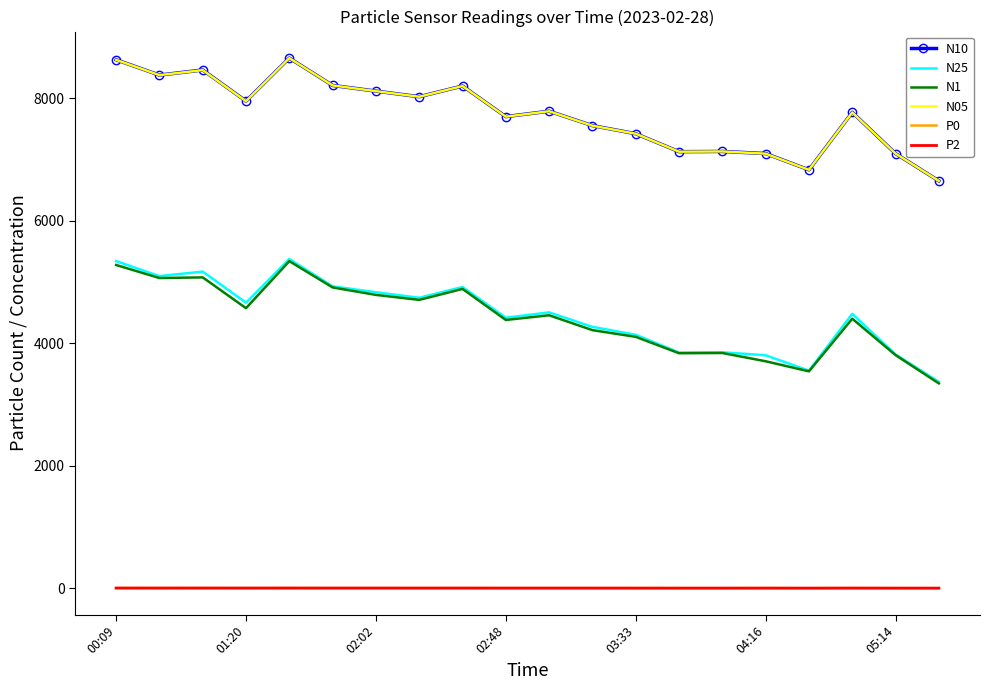

Which series has the largest range (max minus min)?

N10